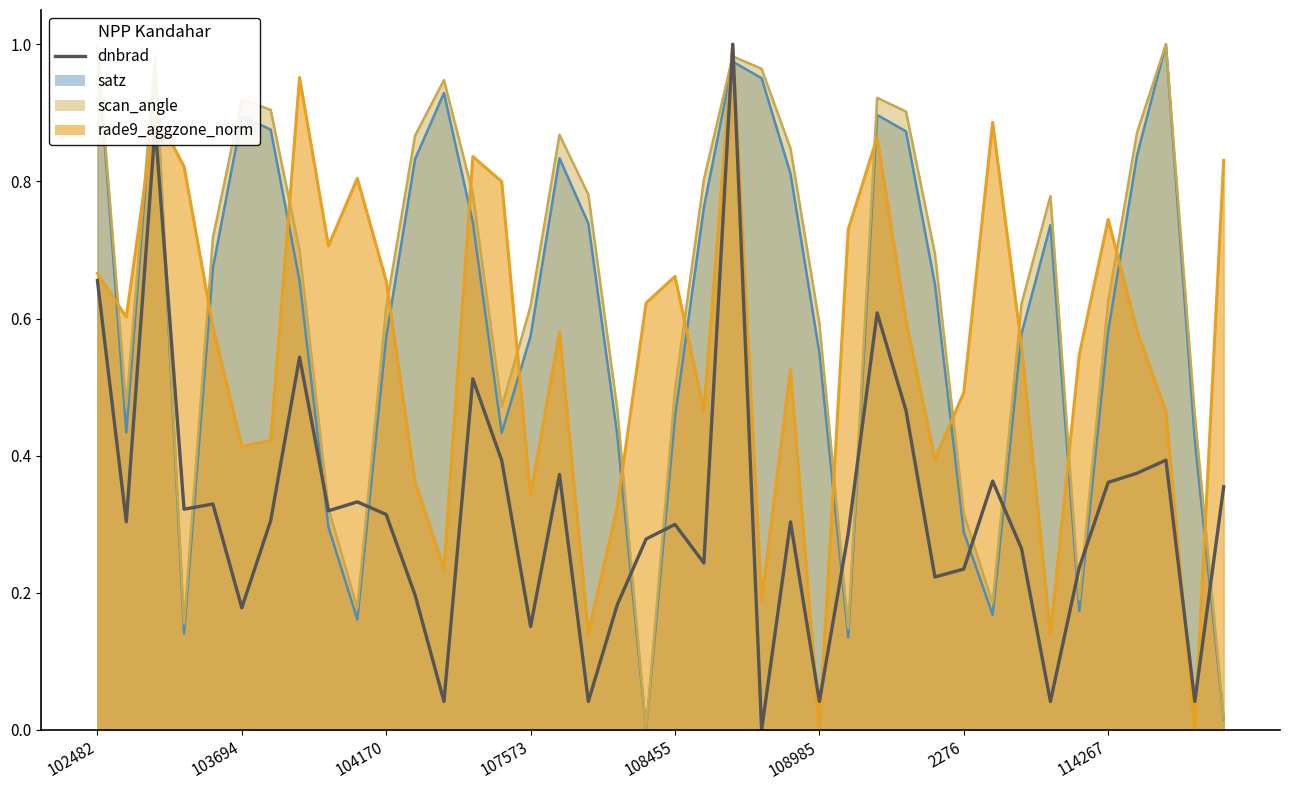

Count the number of values greater than 0.

39